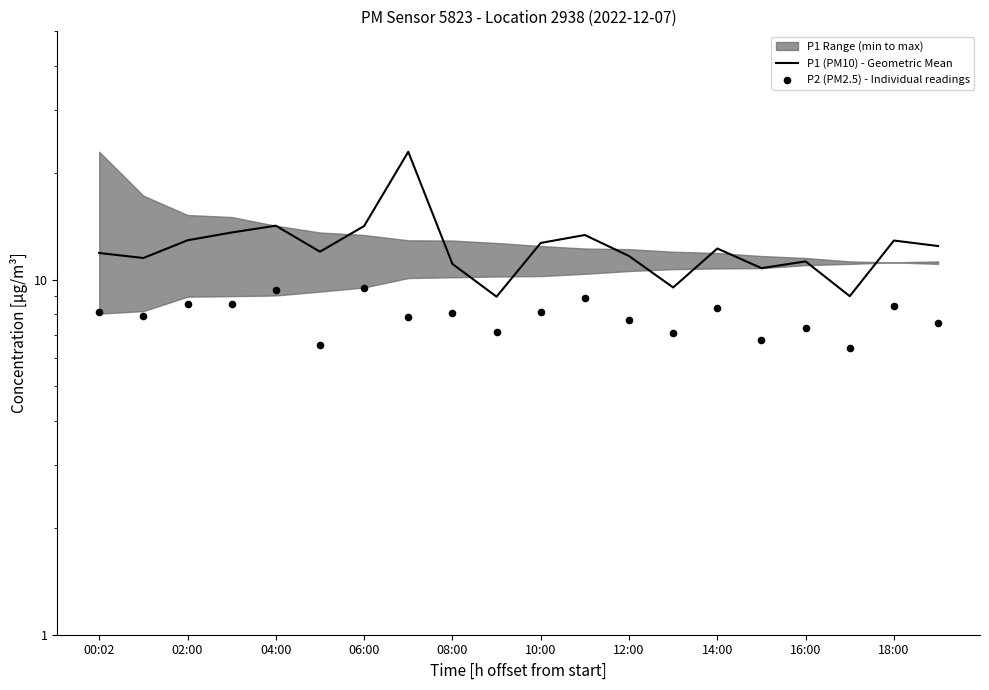

Which series has the largest total across all categories?

P1 (PM10) - Geometric Mean